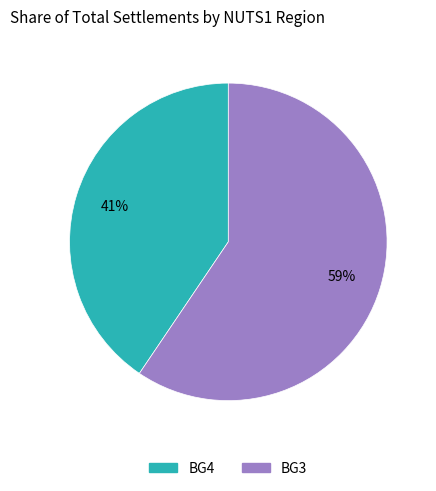

To the nearest percent, what is the average slice percentage?

50%